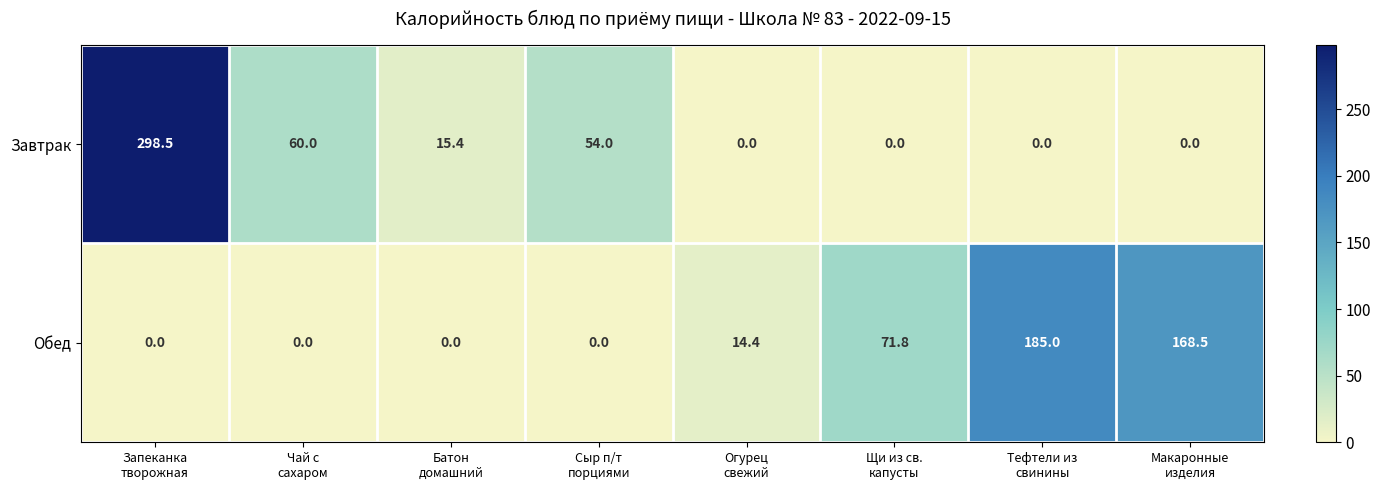

What is the difference between the maximum and minimum values in the Завтрак series?

298.5